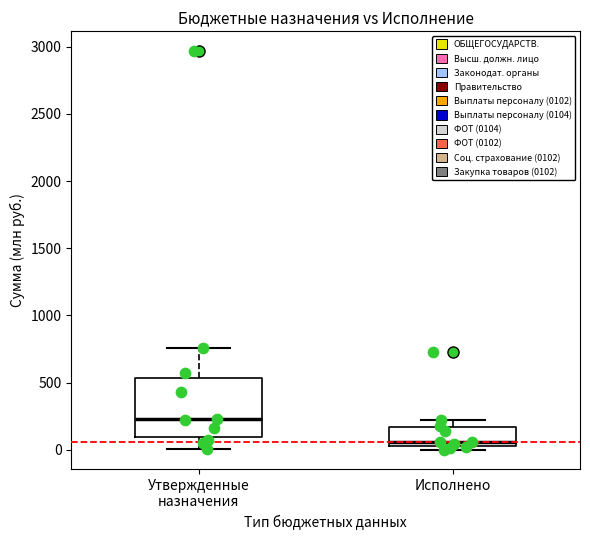

Reading left to right, transcribe this box plot: for each box, give where its median line is, the range the box spans, and where its two whiskers end, as read against the y-axis. The values are not printed on the chart, so give them approximately, as read against the axis.

Утвержденные назначения: median 250, box 100 to 550, whiskers 0 to 750
Исполнено: median 50, box 0 to 150, whiskers 0 (just below the box's lower edge) to 200